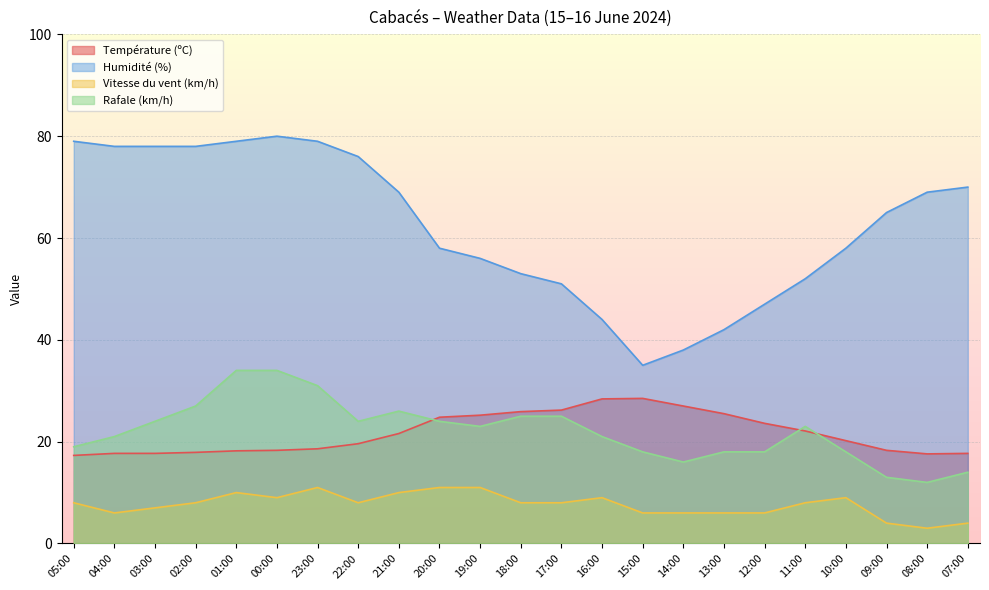

True or false: Température (ºC) has a value of 24.8 at 20:00.

True